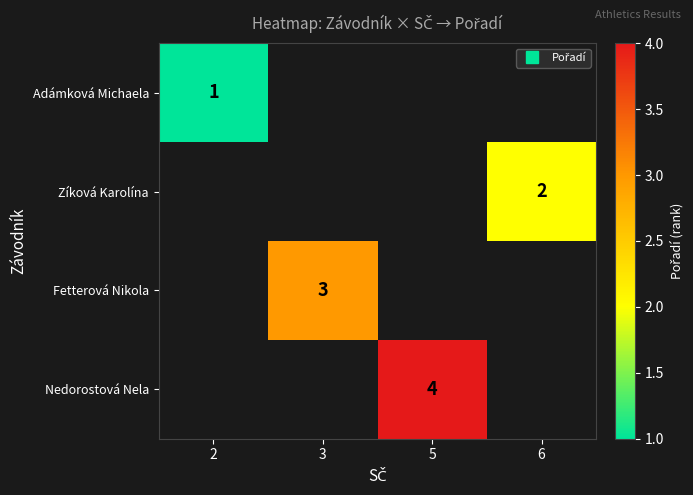

List the series in order of their peak value, lowest first.

Adámková Michaela, Zíková Karolína, Fetterová Nikola, Nedorostová Nela